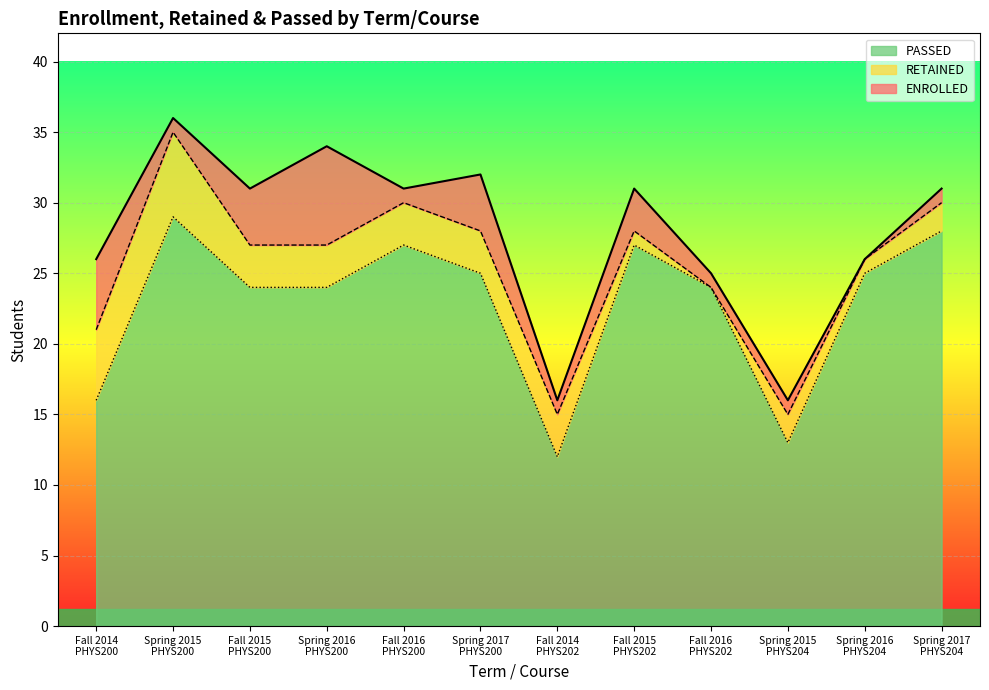

What is the maximum value shown in the chart?

36